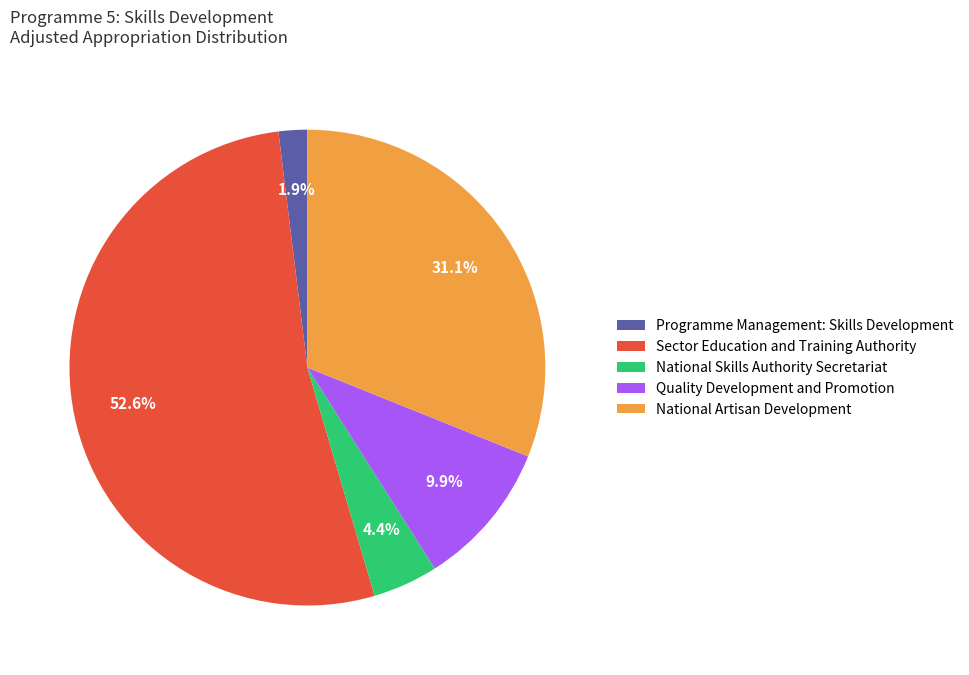

Does any single category account for the majority?

Yes